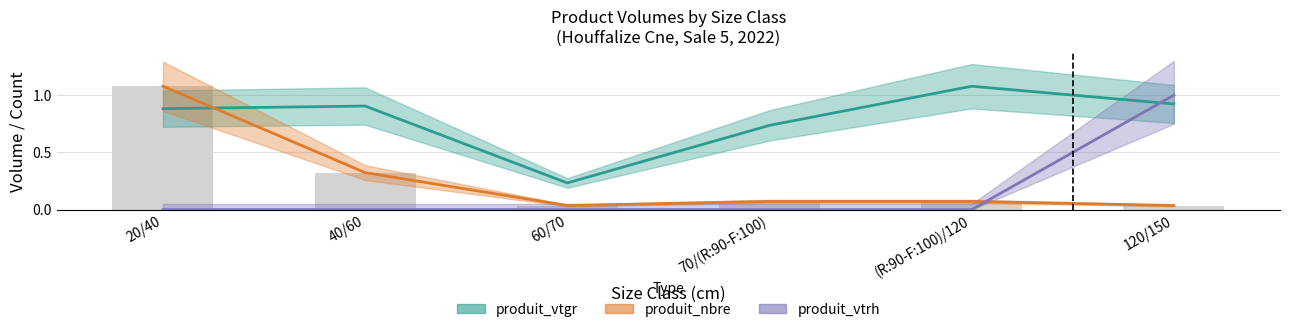

List the series in order of their overall mean, highest first.

produit_vtgr, produit_nbre, produit_vtrh